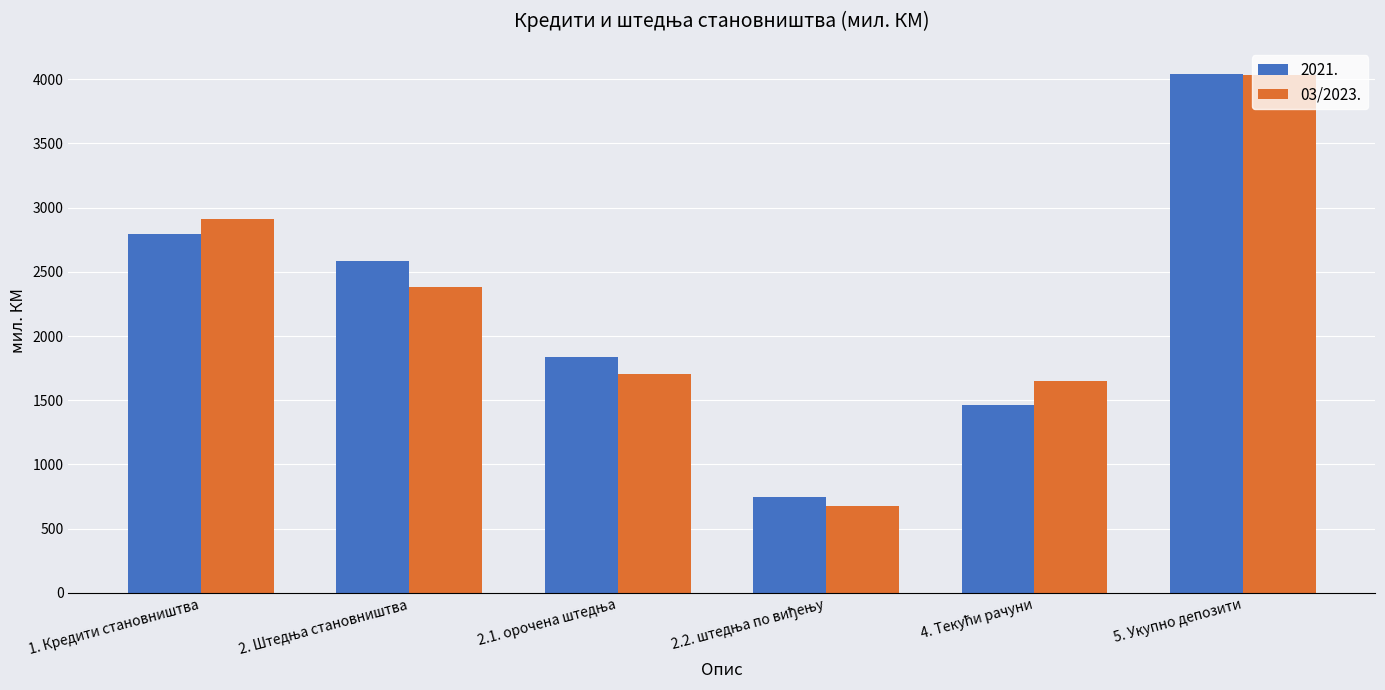

How many data points does each series have?

6